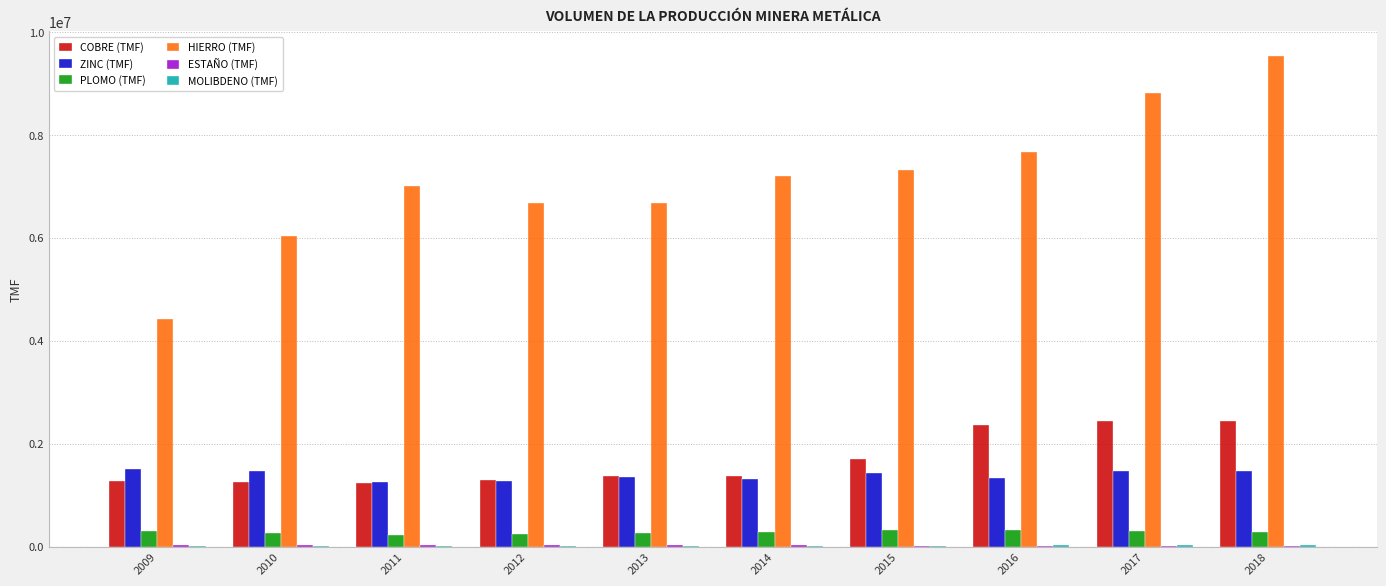

Which series has the largest total across all categories?

HIERRO (TMF)